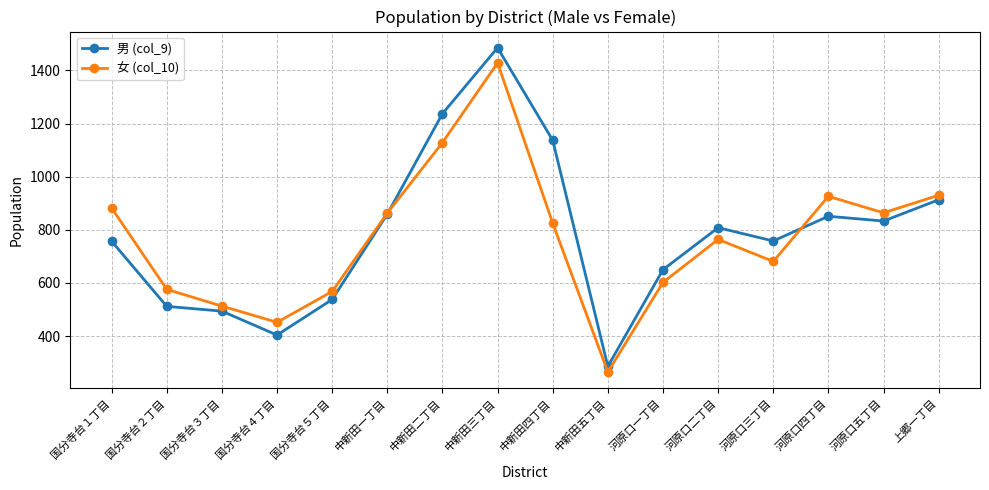

Read the 男 (col_9) value at 中新田五丁目.

286